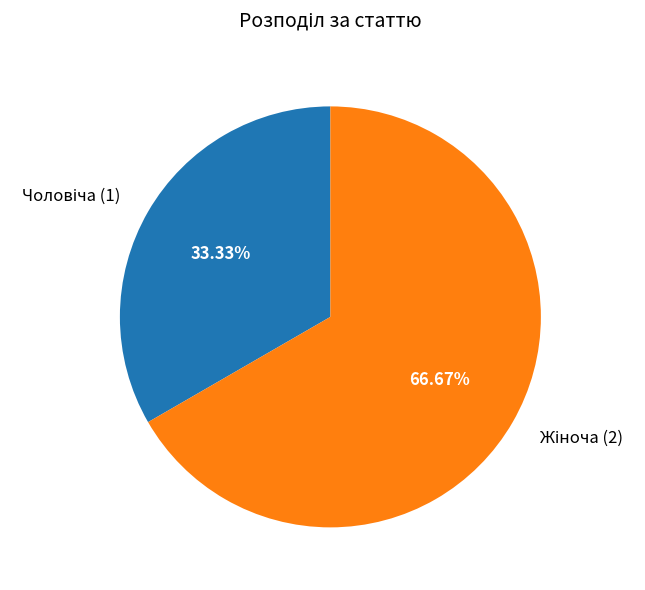

Count the number of slices in the pie.

2